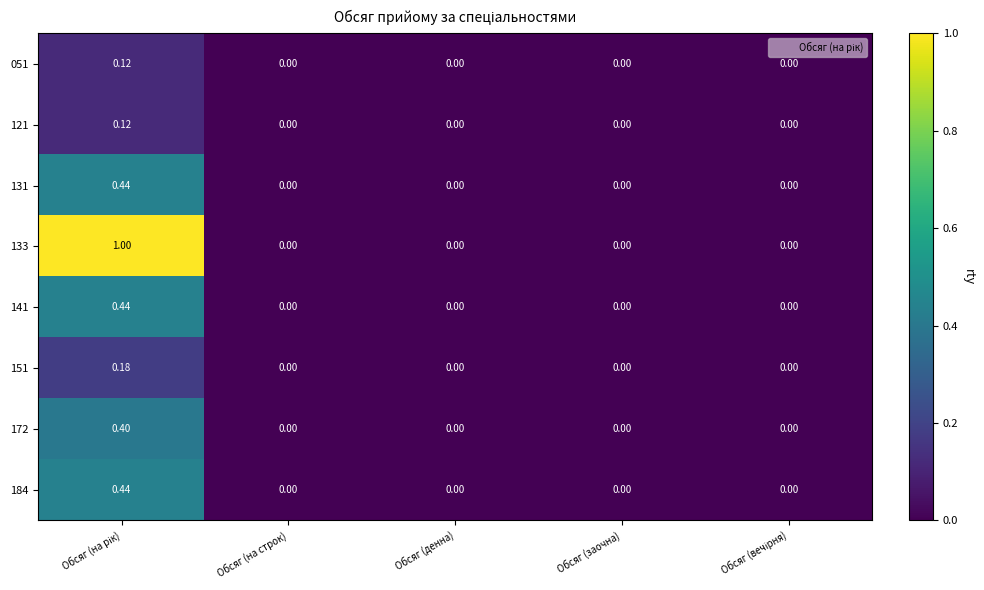

Between Обсяг (заочна) and Обсяг (на рік), which is larger?

Обсяг (на рік)